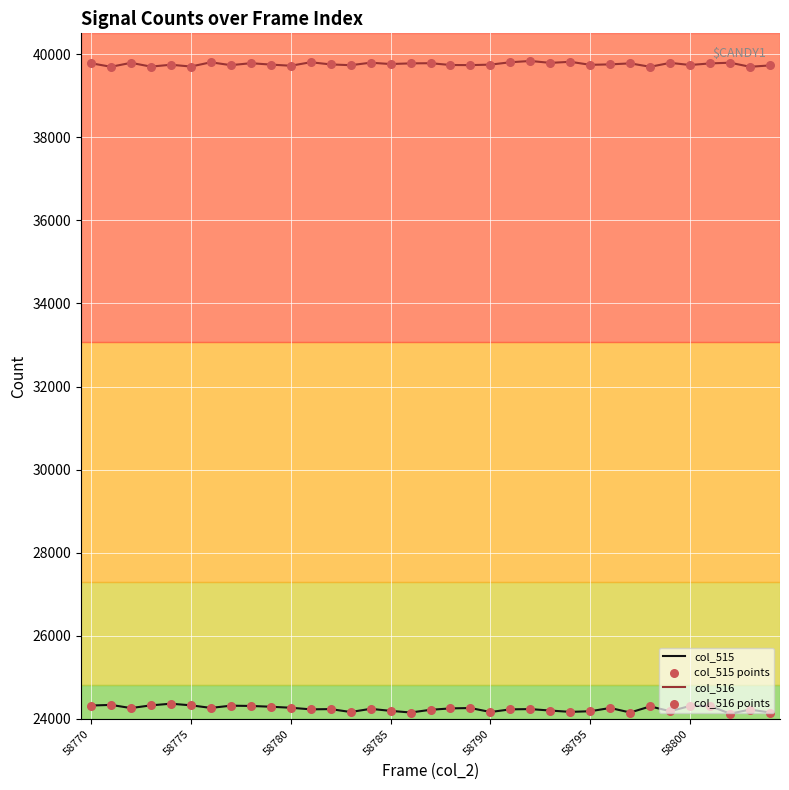

What is the minimum value shown in the chart?

24126